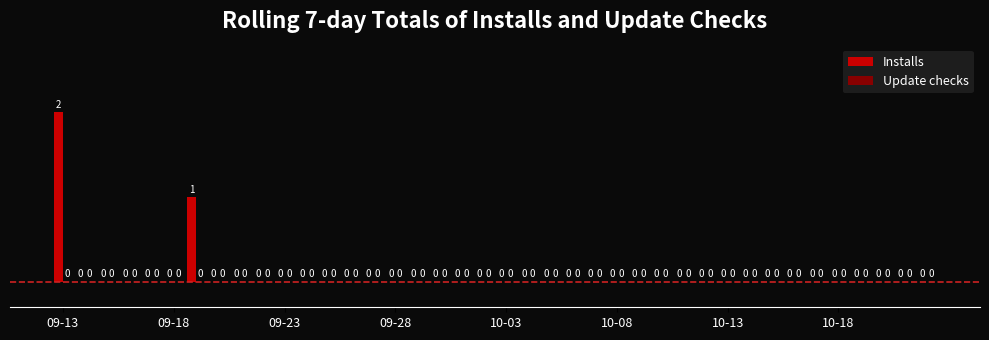

What is the sum of all values?

3